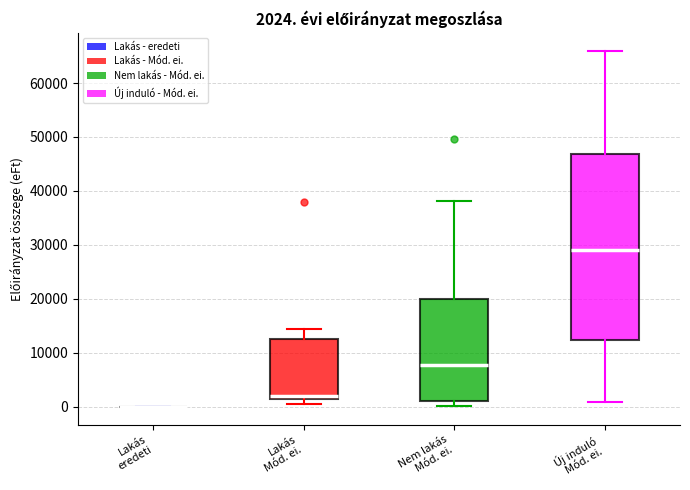

Comparing the boxes themselves (not the whiskers), which one is the tallest?

Új induló Mód. ei.